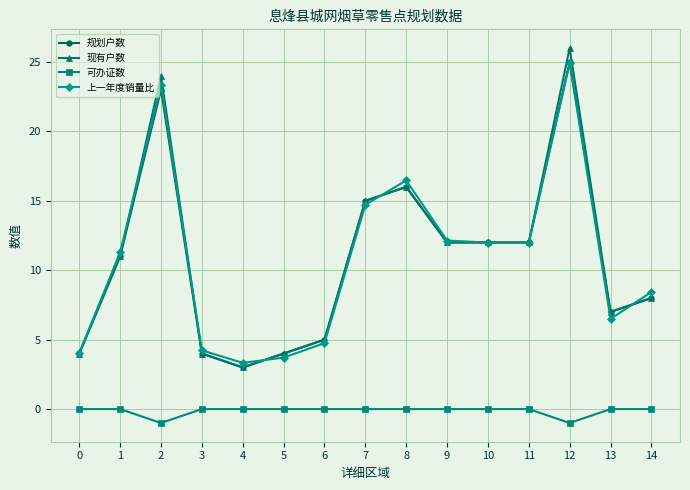

What is the value of the 现有户数 point at the 8th from the left?

15.0